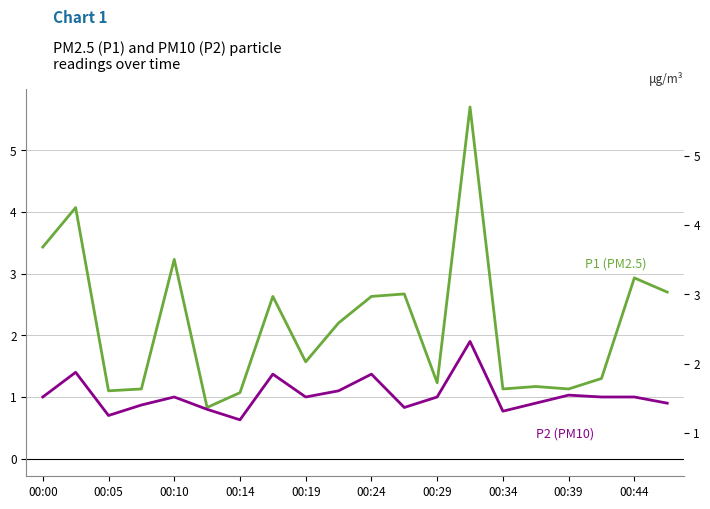

What is the average value of the P1 series?

2.2